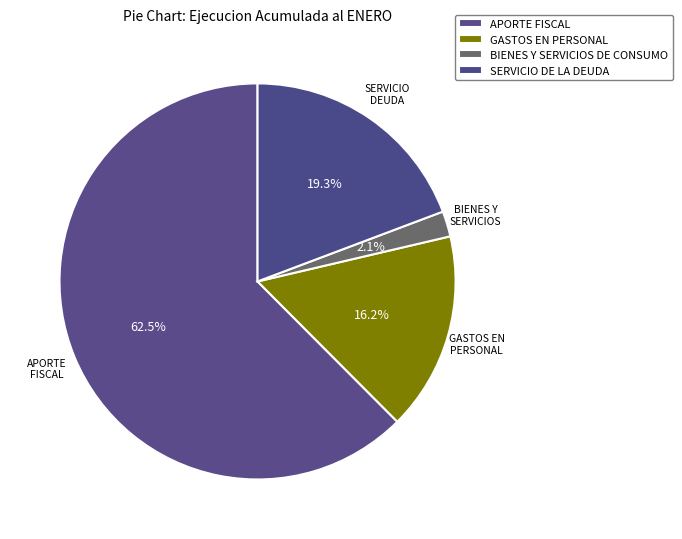

What percentage is NOT represented by APORTE FISCAL?

37.5%